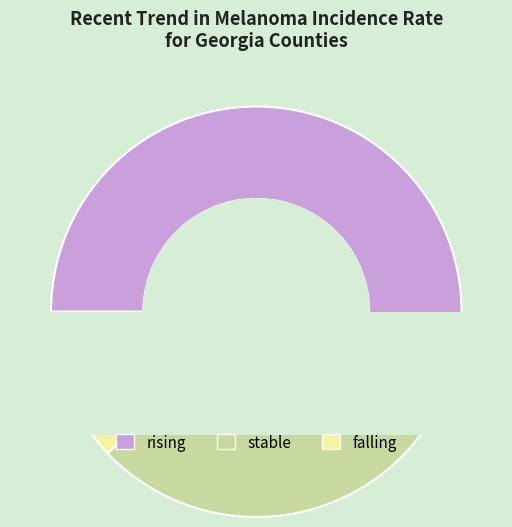

Is it true that rising is 58% of the pie?

True